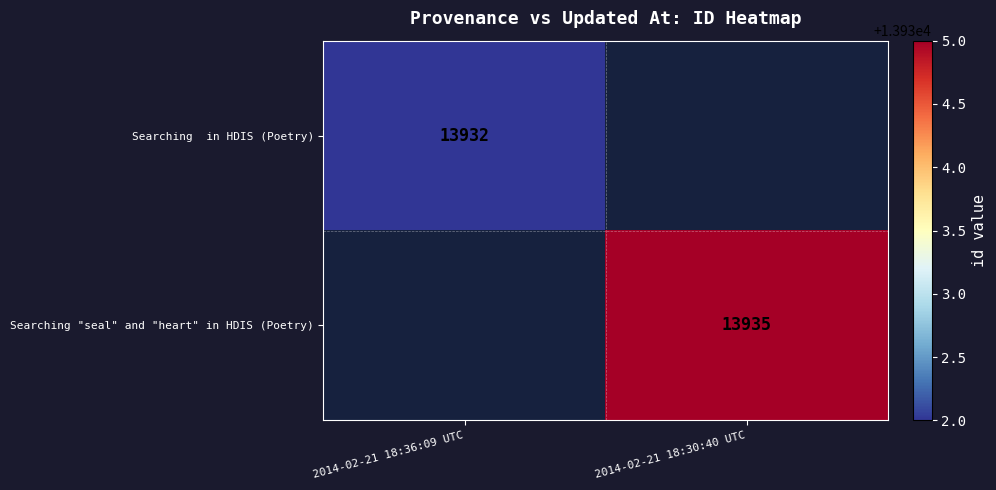

List the labels in order of Searching "seal" and "heart" in HDIS (Poetry) value, smallest first.

2014-02-21 18:36:09 UTC, 2014-02-21 18:30:40 UTC